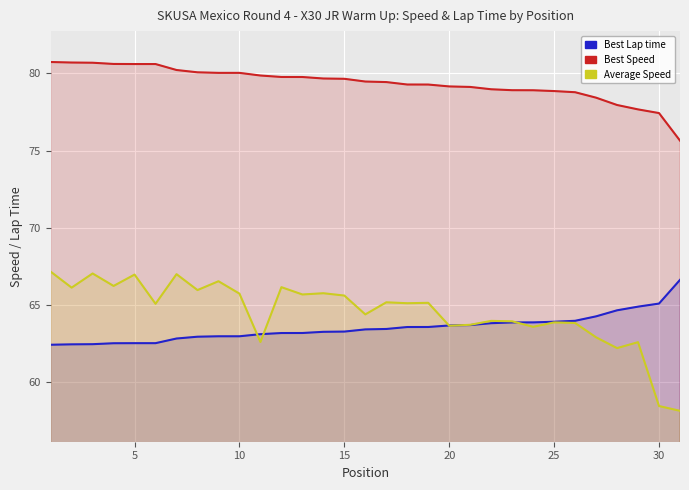

At how many categories does at least one series exceed 62?

31